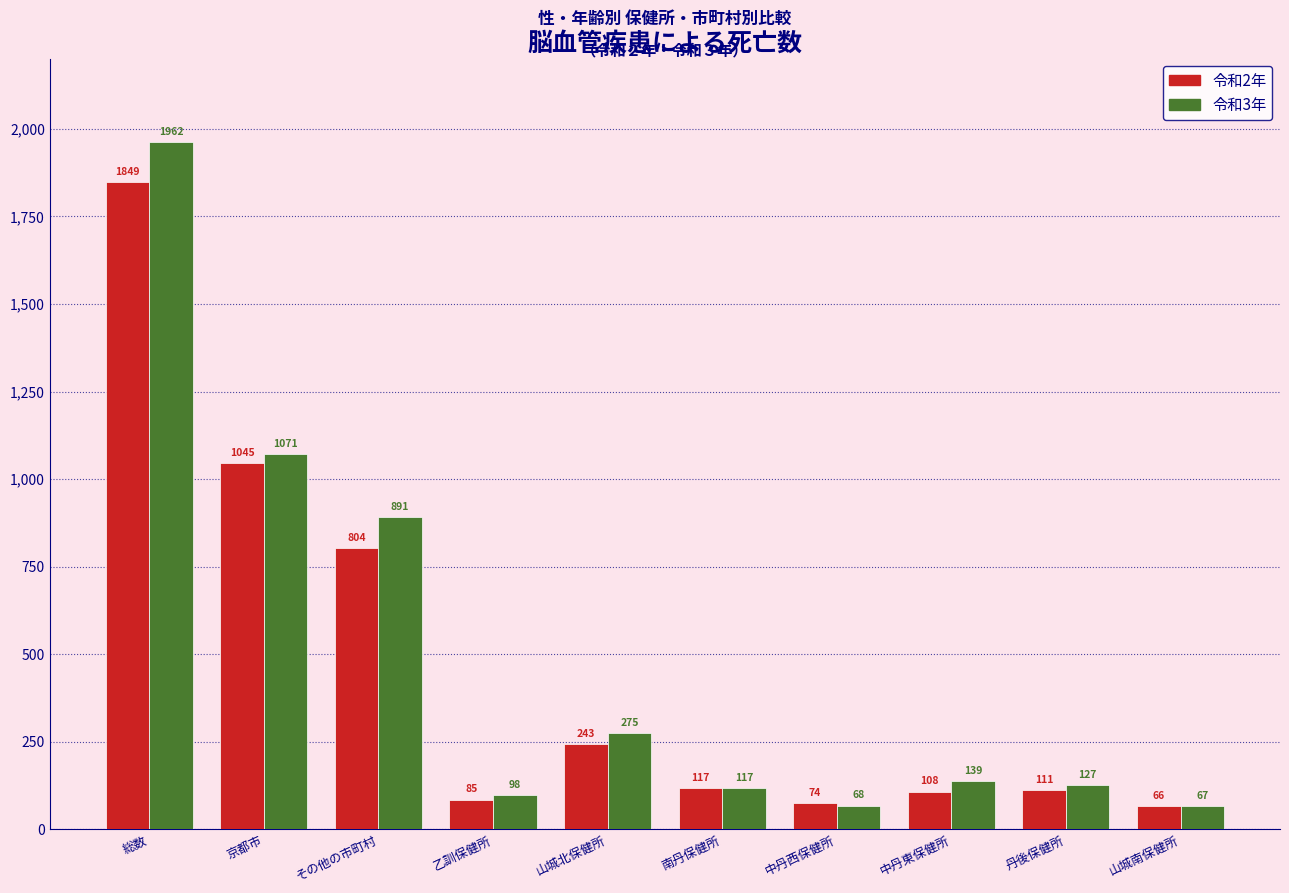

Read the 令和2年 value at 乙訓保健所, to the nearest 100.

100